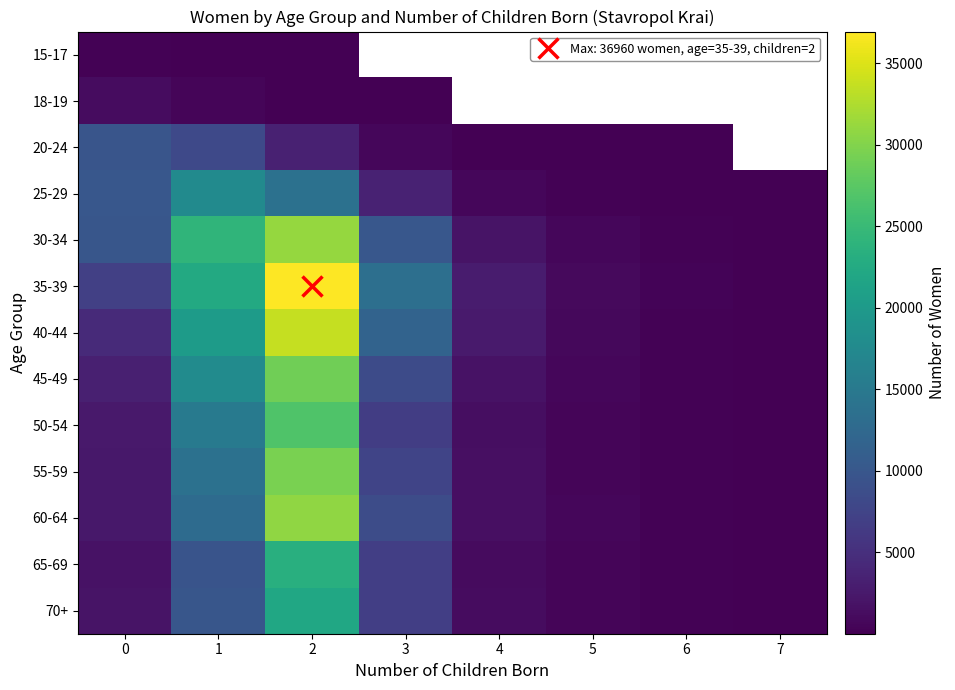

How many series are shown in this chart?

13